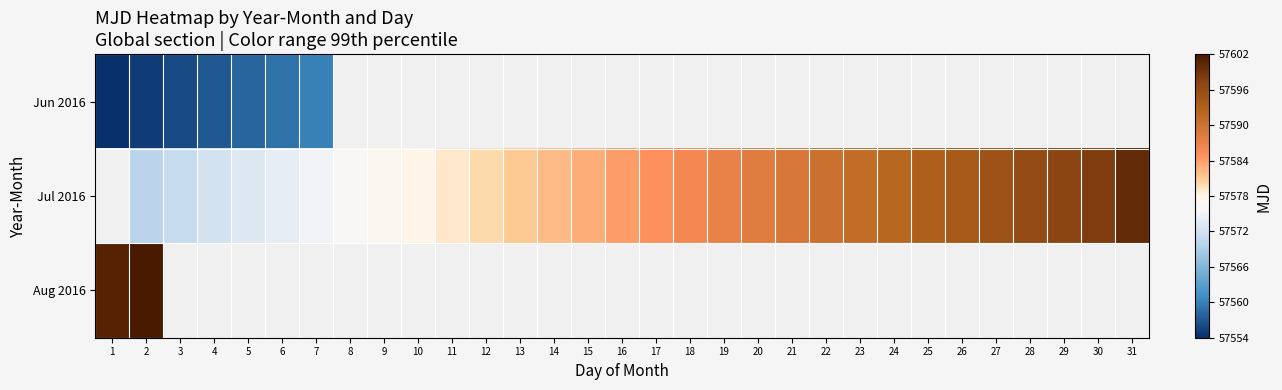

At which category is the sum across all series the highest?

2